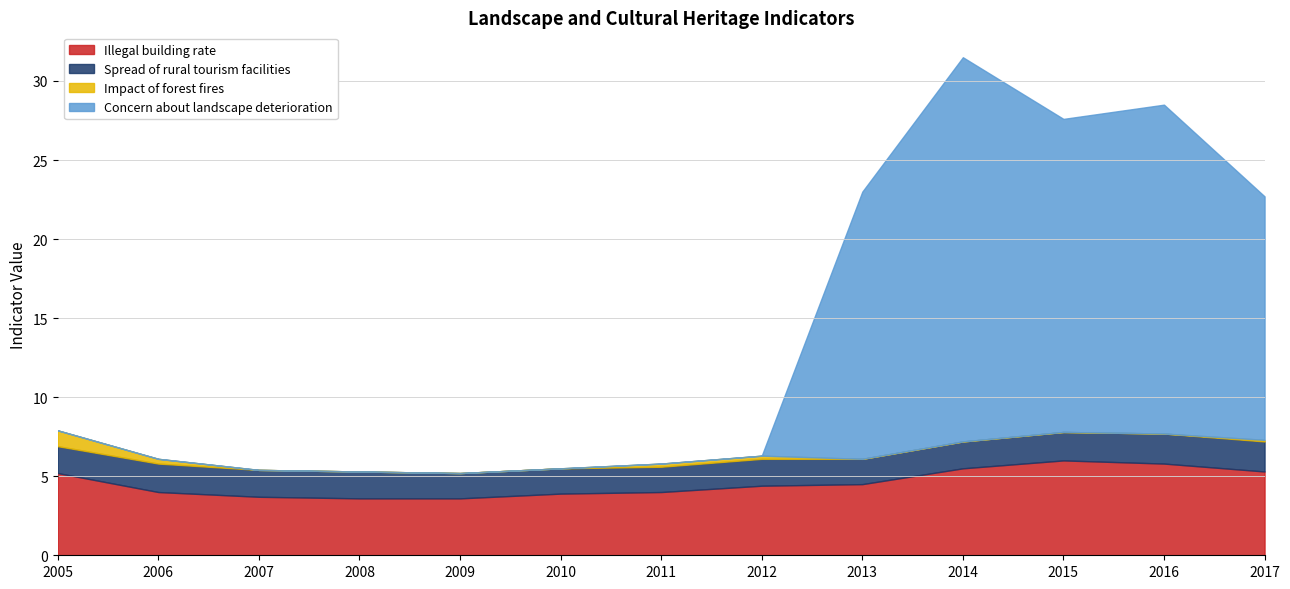

Where is the first local maximum for Illegal building rate?

2015